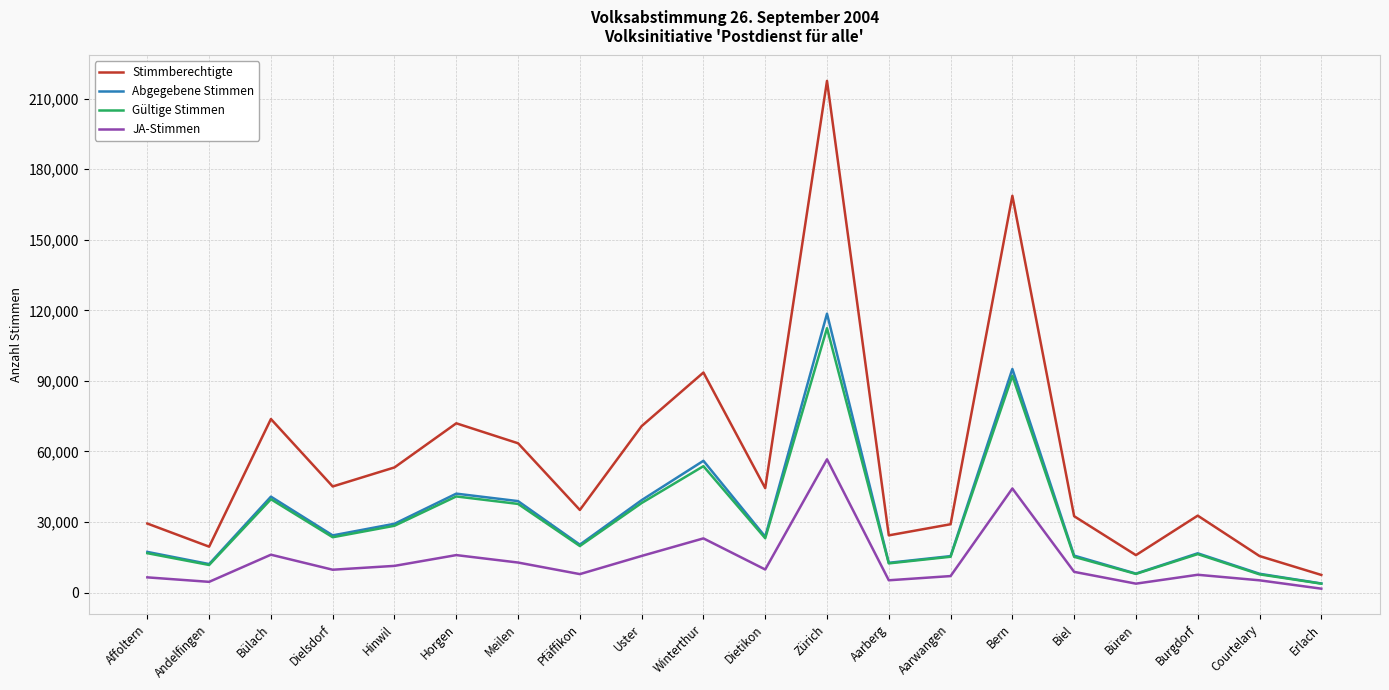

The Stimmberechtigte series shows 35105 at Pfäffikon. True or false?

True